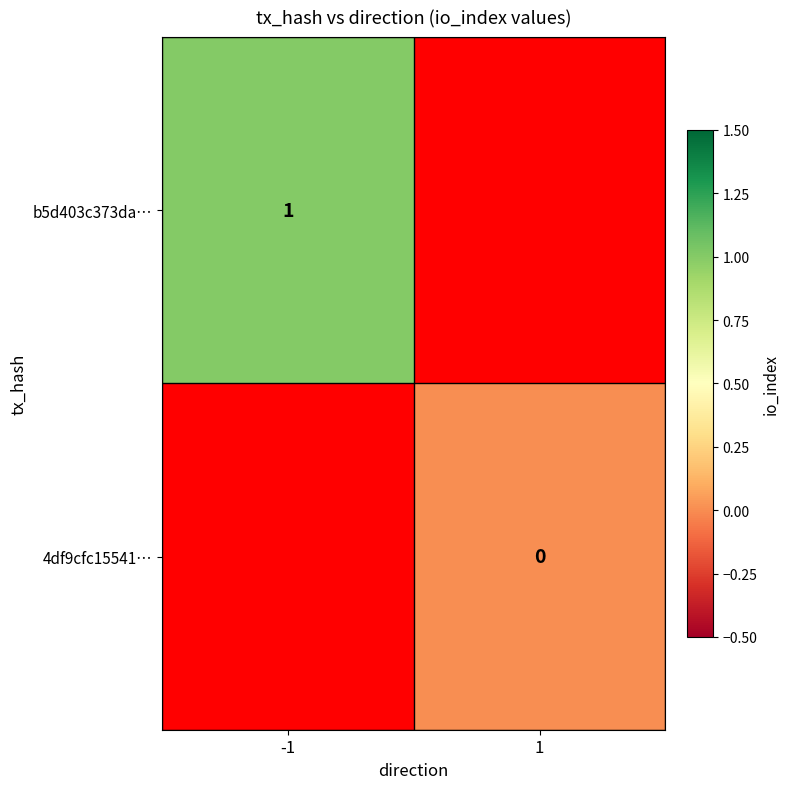

At how many categories does at least one series exceed 0?

1